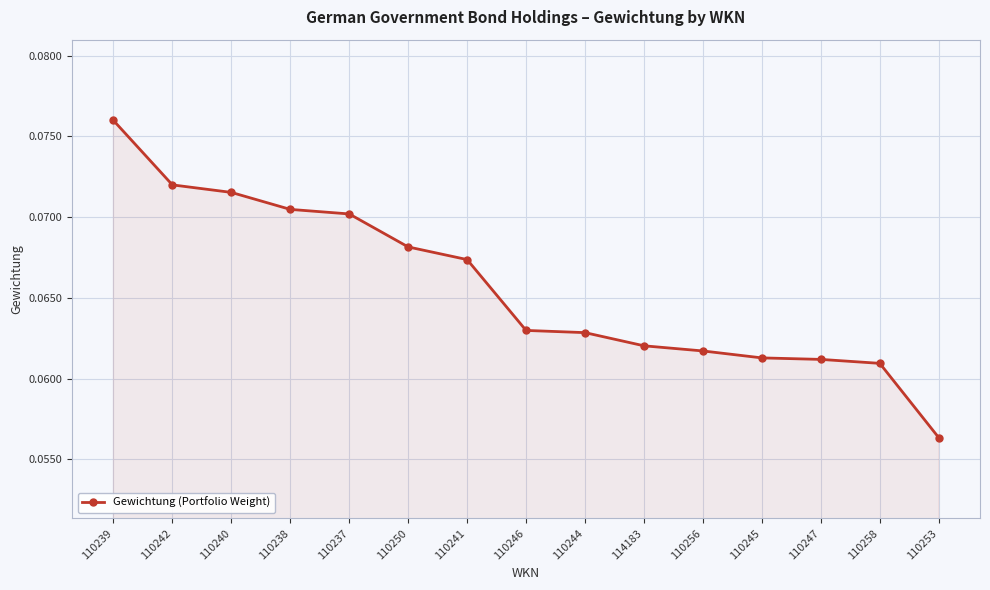

What is the sum of all values?

1.0